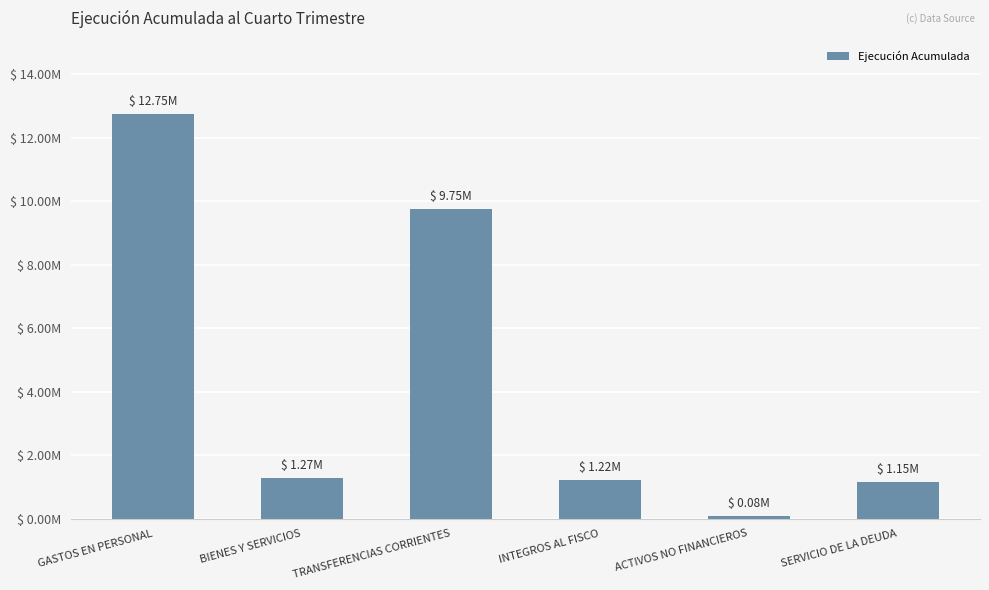

Are the bars horizontal?

No